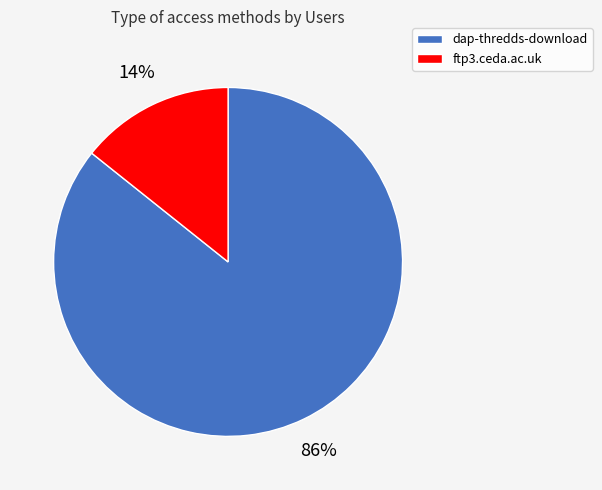

How many slices are in this pie chart?

2